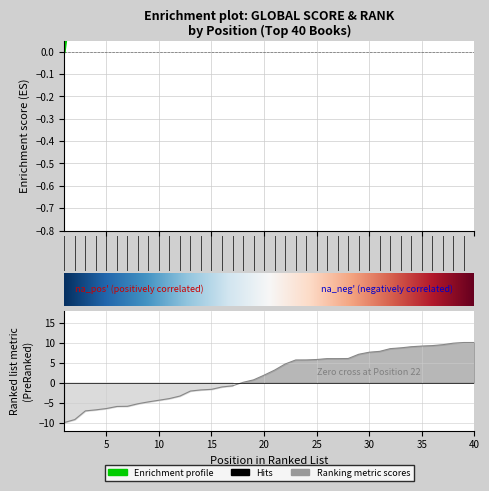

What is the difference between the Global Rank values at 39 and 7?

15.9